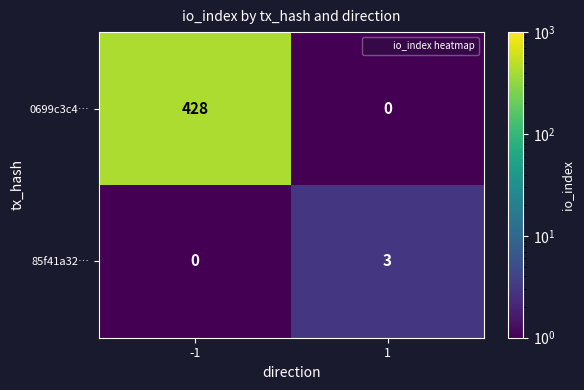

Reading left to right, list all the values displayed in this chart.

0699c3c4…: -1=428	1=0
85f41a32…: -1=0	1=3